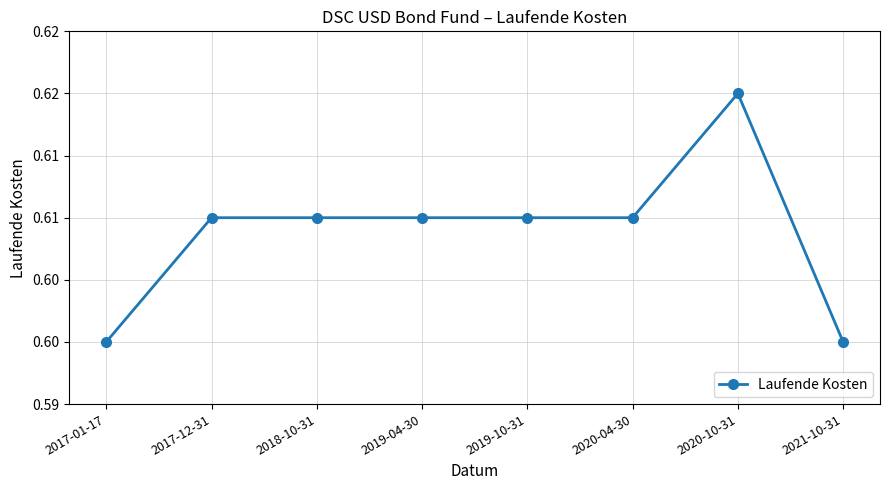

How many interior local peaks (higher than both neighbors) does the data have?

1